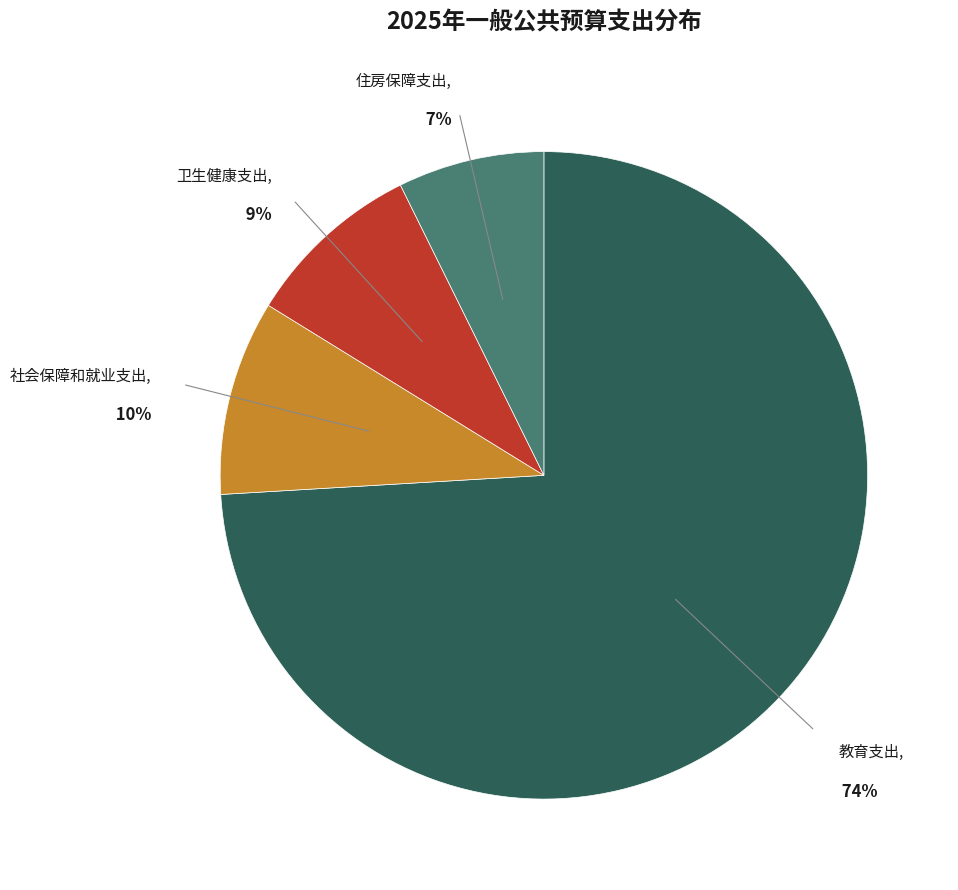

To the nearest percent, what is the average slice percentage?

25%